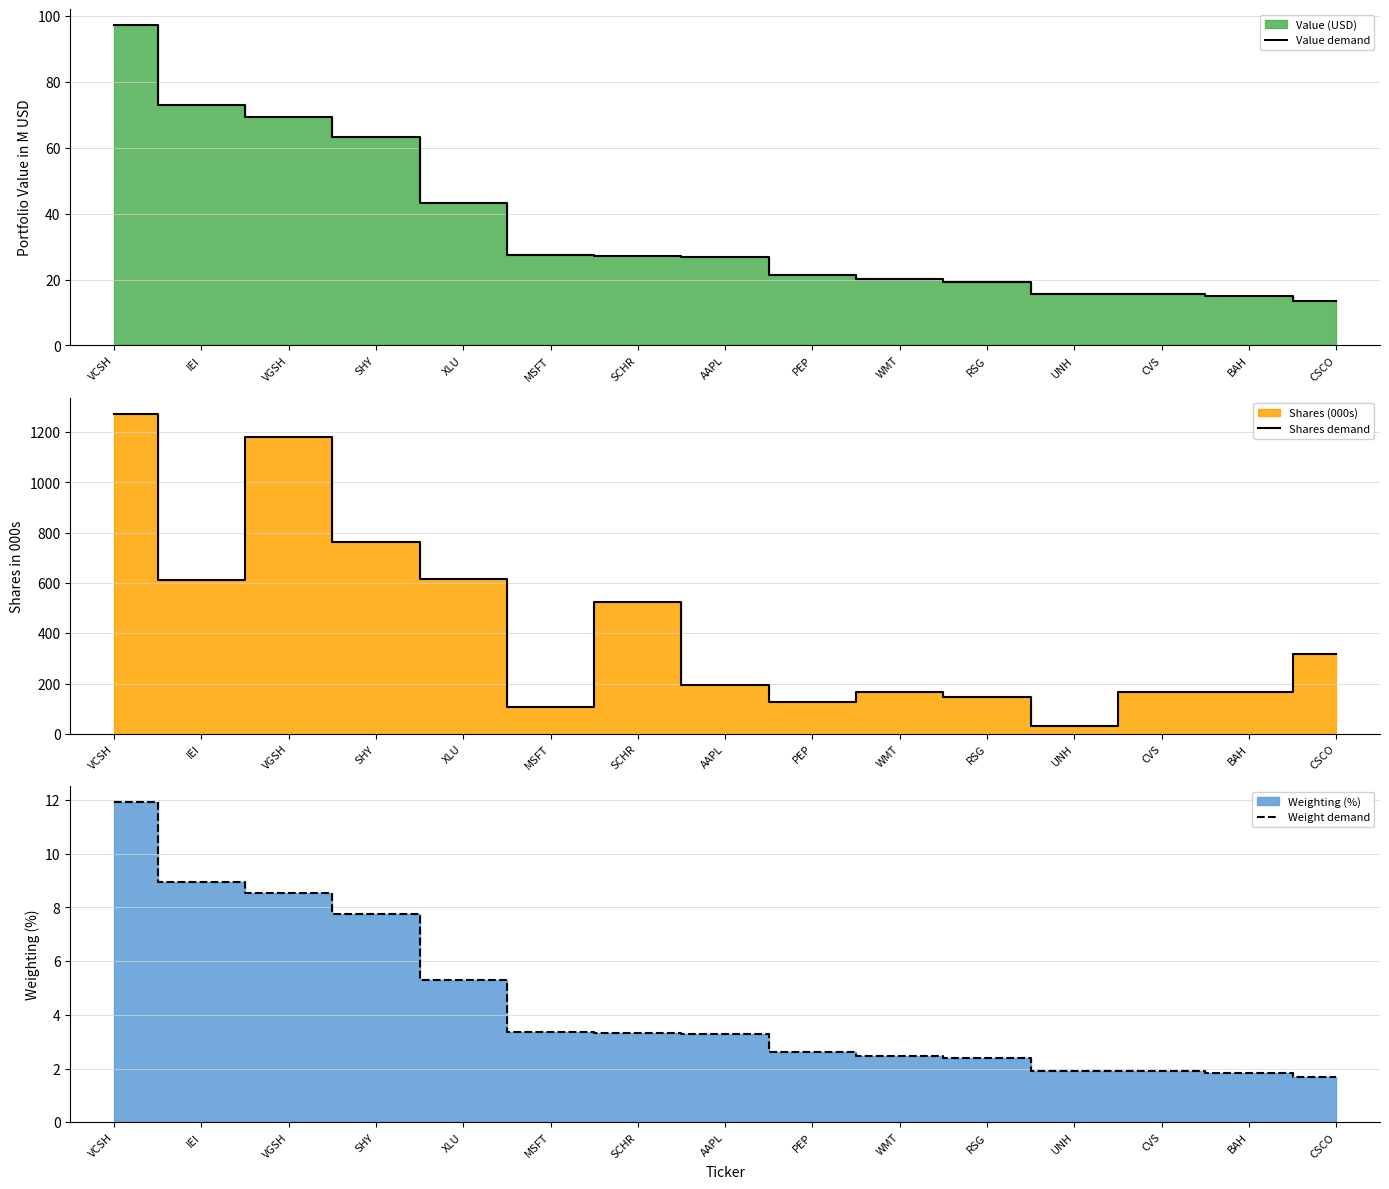

Which series changed the most between VCSH and CSCO?

Shares demand